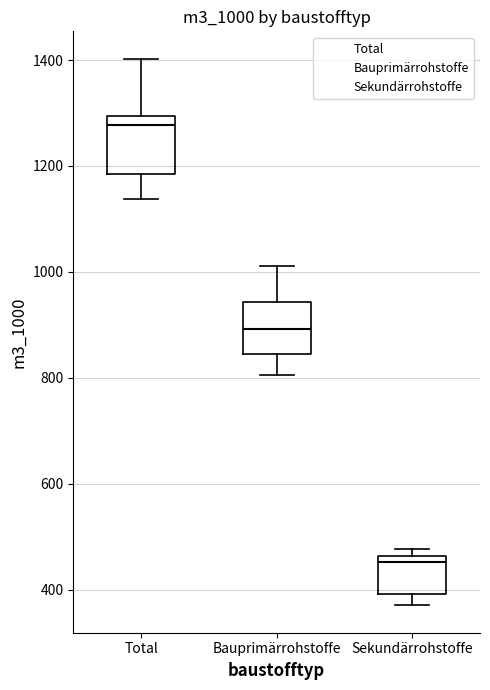

Which box has the lowest median line?

Sekundärrohstoffe